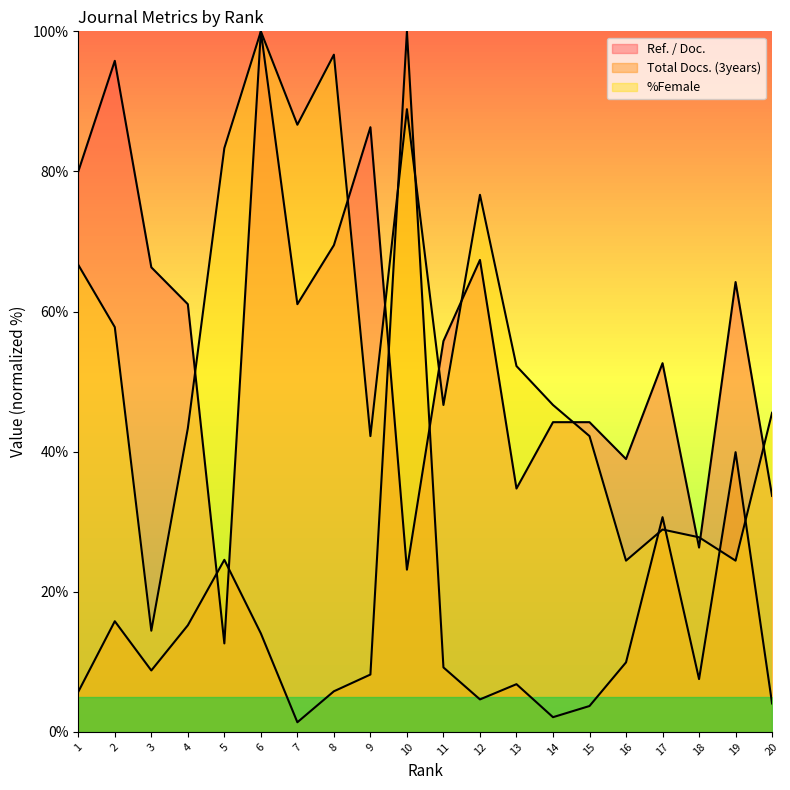

Where do %Female and Total Docs. (3years) first cross each other?

9 and 10